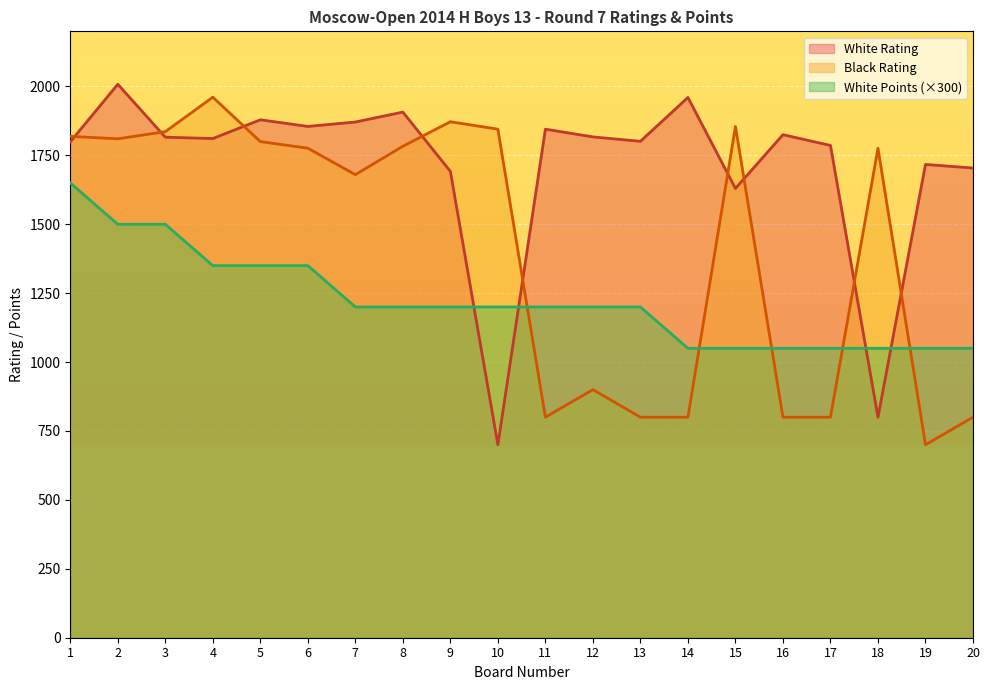

Reading left to right, extract all data points from this chart.

White Rating: 1799	2008	1816	1811	1879	1855	1871	1907	1692	700	1845	1817	1801	1960	1630	1825	1786	800	1717	1704
Black Rating: 1819	1810	1836	1961	1800	1776	1680	1783	1872	1845	800	900	800	800	1855	800	800	1776	700	800
White Points: 1650	1500	1500	1350	1350	1350	1200	1200	1200	1200	1200	1200	1200	1050	1050	1050	1050	1050	1050	1050